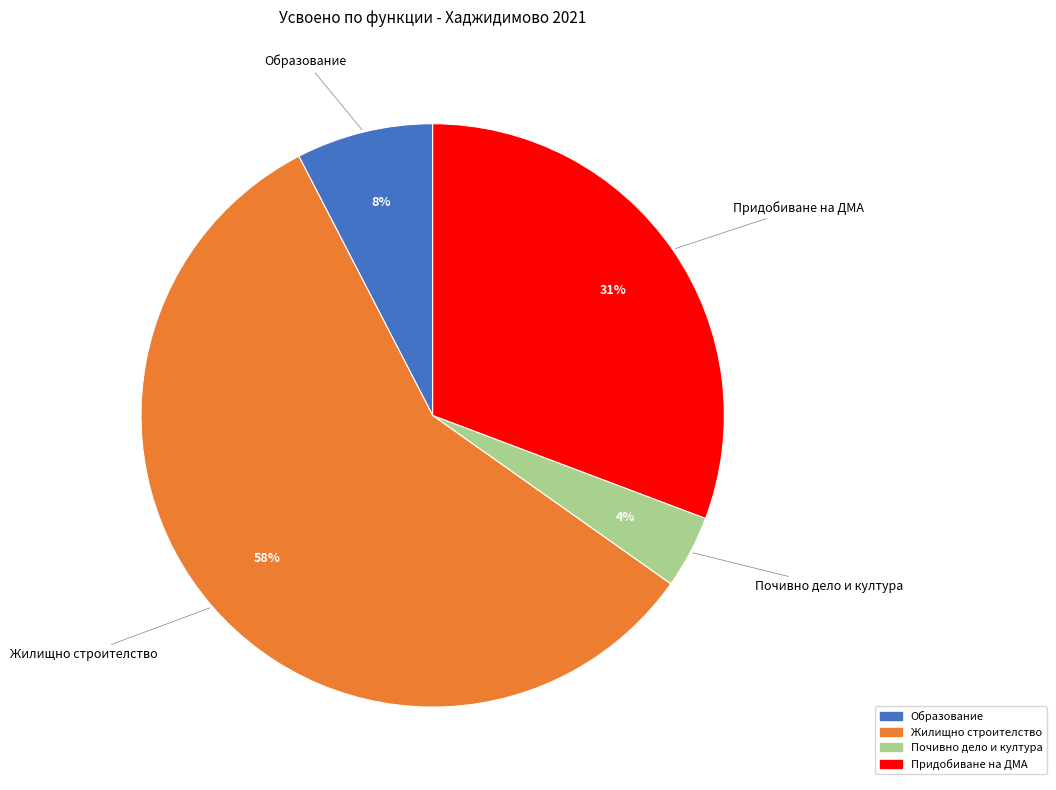

Approximately how many times larger is the value at Жилищно строителство compared to Придобиване на ДМА?

1.9